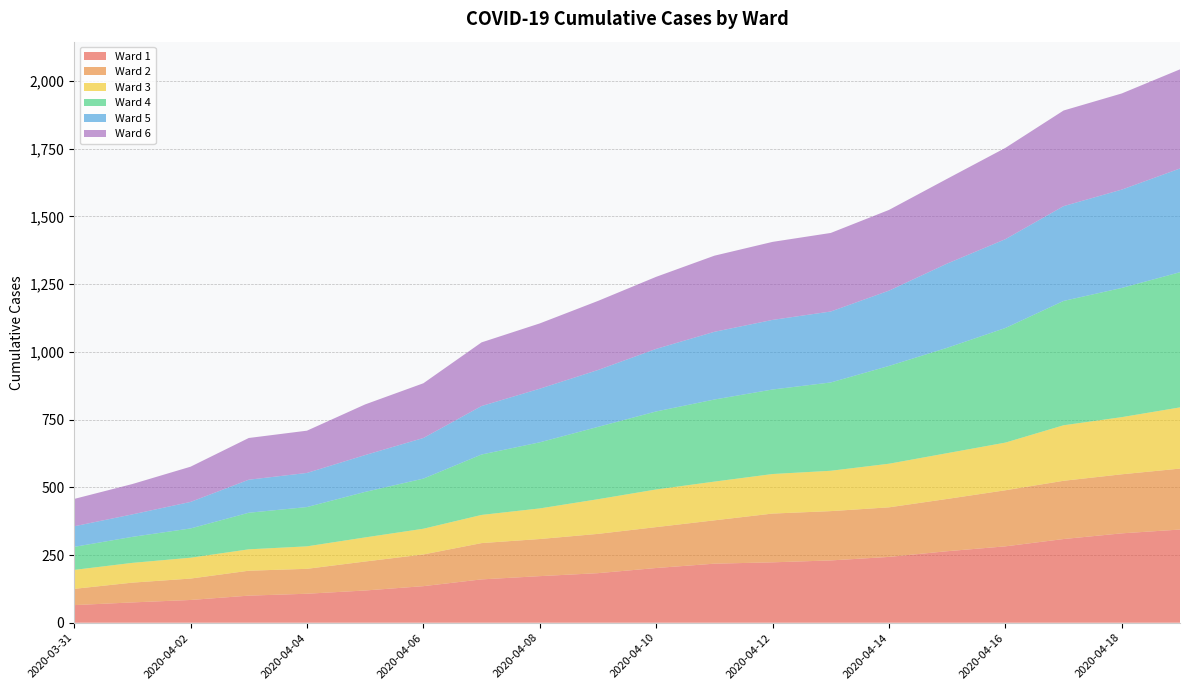

Reading right to left, what are all the values shown in this chart?

Ward 1: 344	330	309	282	264	243	230	223	218	202	183	172	160	135	119	107	100	84	75	65
Ward 2: 225	218	215	207	193	183	182	180	160	151	145	137	134	117	107	92	92	79	73	60
Ward 3: 226	211	205	176	169	161	149	146	143	139	128	113	104	95	89	83	79	77	73	70
Ward 4: 499	477	459	423	389	361	326	312	303	288	267	244	223	185	168	145	135	108	96	85
Ward 5: 383	363	350	328	311	278	262	257	250	231	210	198	179	150	136	126	122	98	83	76
Ward 6: 366	355	353	337	313	298	290	288	281	266	255	241	235	202	187	156	154	130	112	101